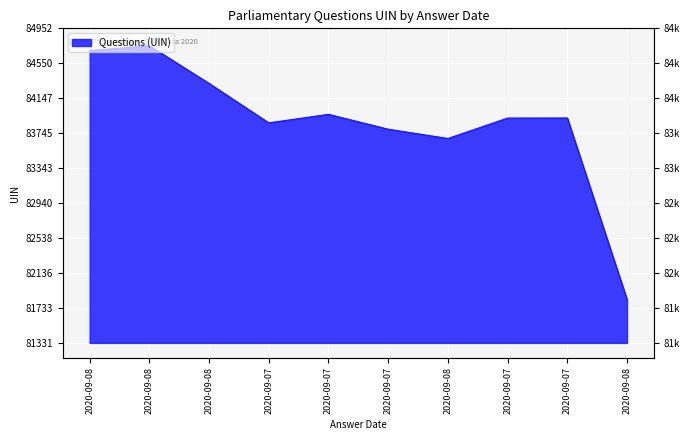

What is the change in value from 2020-09-07 to 2020-09-08?

-2033